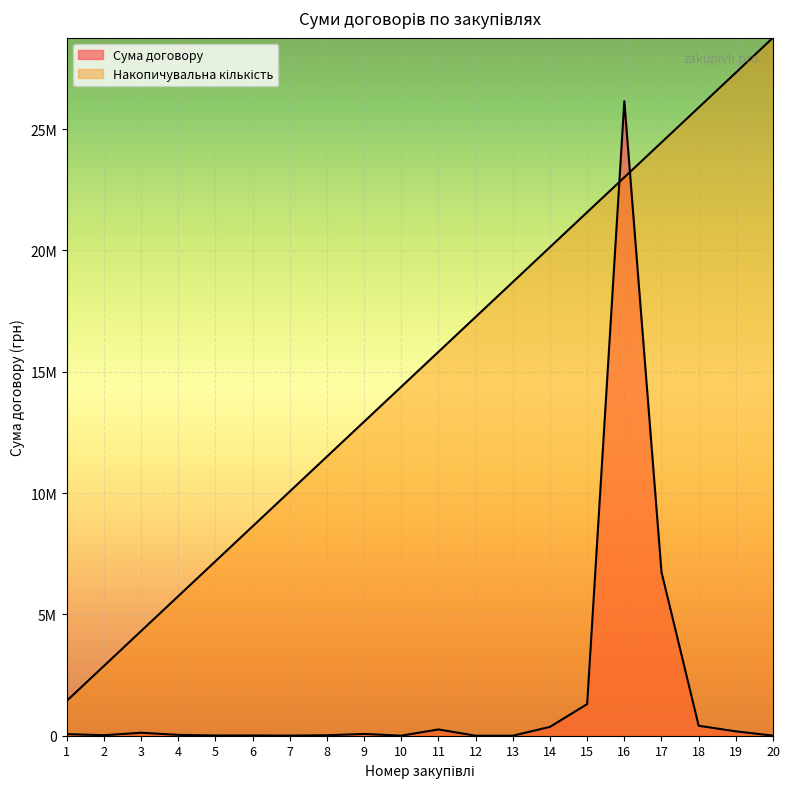

True or false: the data shows 6934.2 at 2.

False